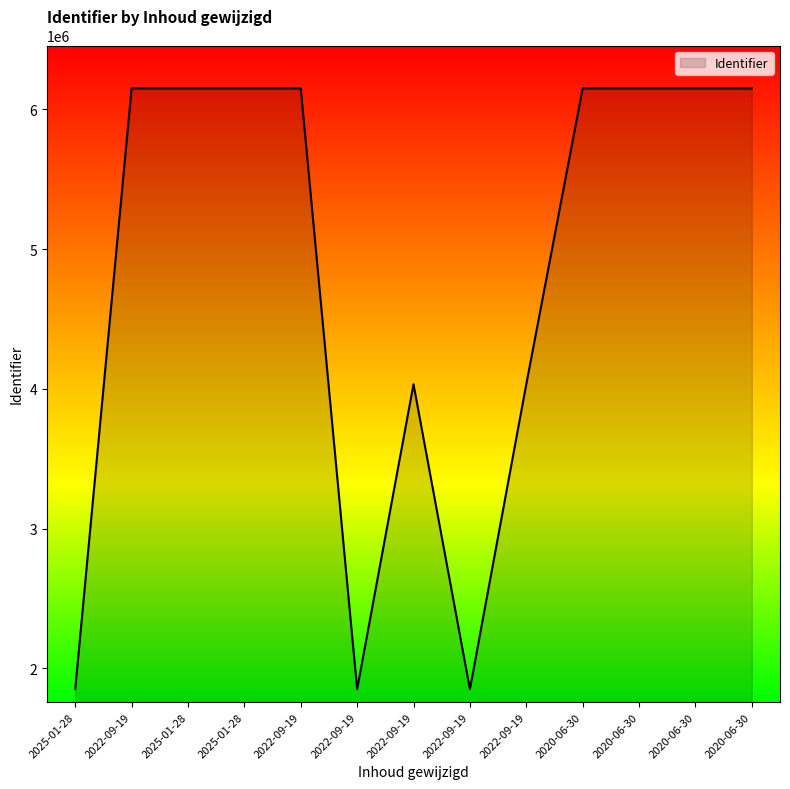

Reading left to right, list all the values displayed in this chart.

2025-01-28=1850439	2022-09-19=6149668	2025-01-28=6149669	2025-01-28=6149671	2022-09-19=6149673	2022-09-19=1850443	2022-09-19=4032655	2022-09-19=1850445	2022-09-19=4032995	2020-06-30=6149674	2020-06-30=6149679	2020-06-30=6149680	2020-06-30=6149682